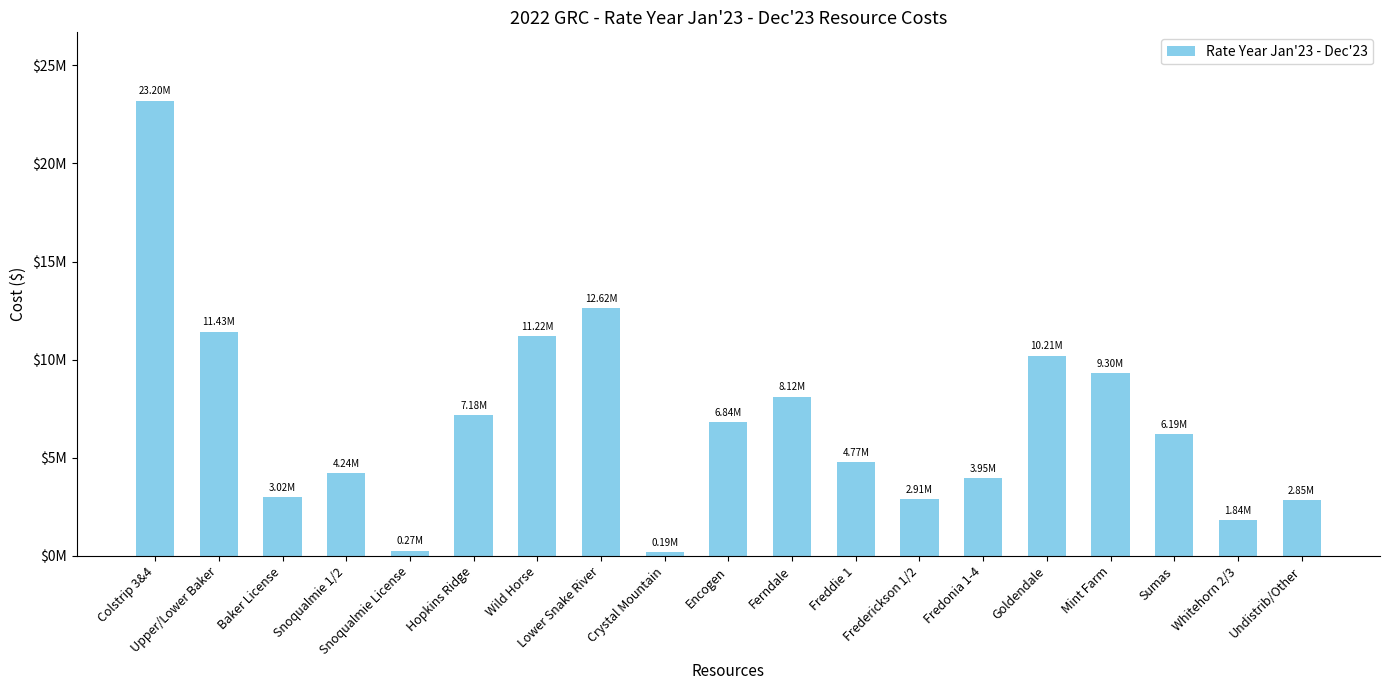

List the labels in order of value, largest first.

Colstrip 3&4, Lower Snake River, Upper/Lower Baker, Wild Horse, Goldendale, Mint Farm, Ferndale, Hopkins Ridge, Encogen, Sumas, Freddie 1, Snoqualmie 1/2, Fredonia 1-4, Baker License, Frederickson 1/2, Undistrib/Other, Whitehorn 2/3, Snoqualmie License, Crystal Mountain